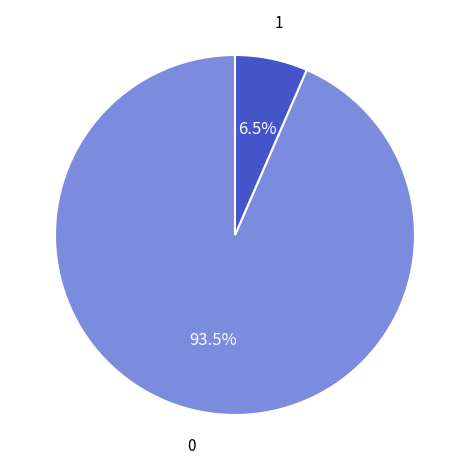

Is there a majority slice in this chart?

Yes